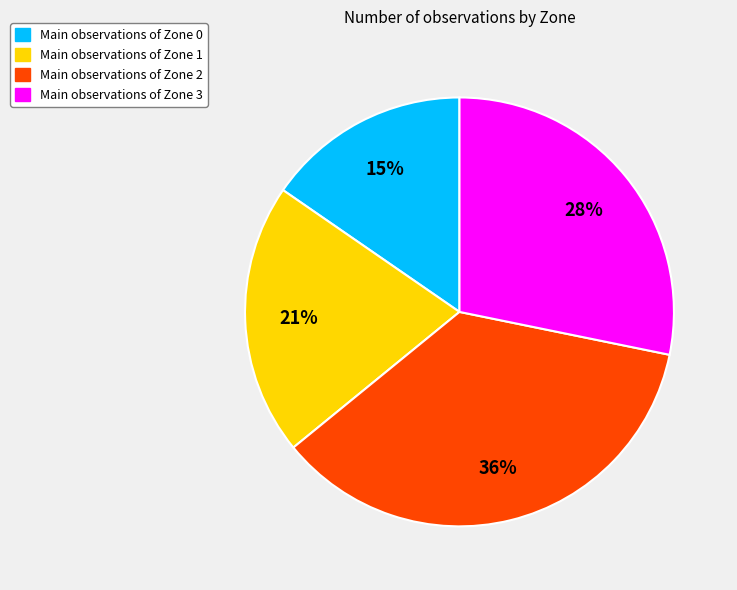

Does Main observations of Zone 0 represent more than half of the total?

No